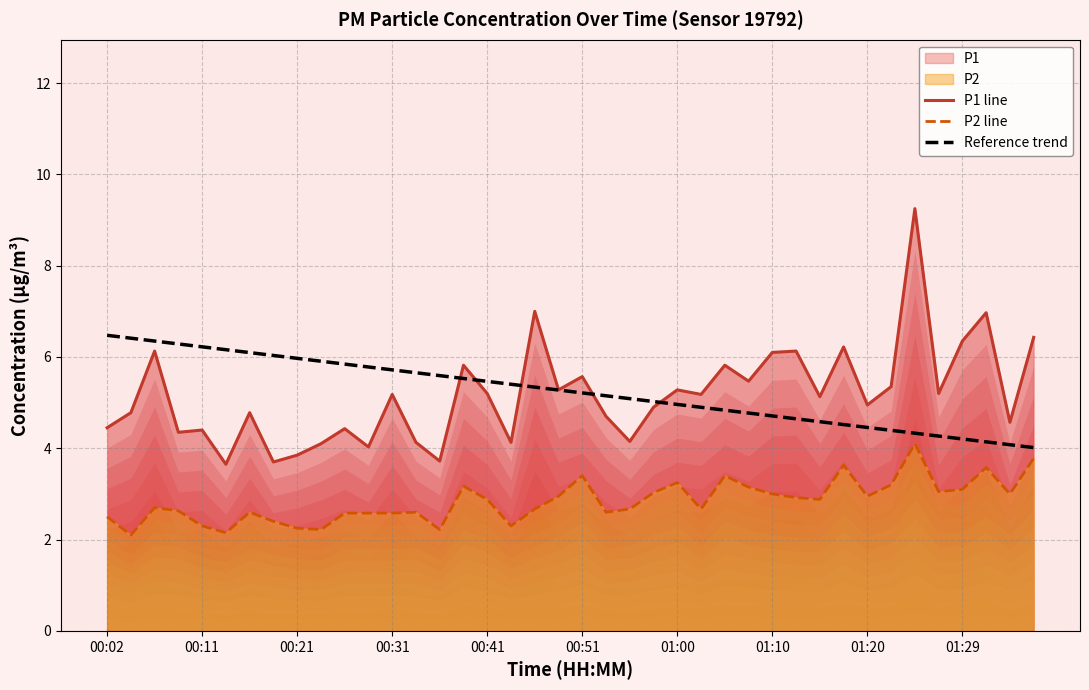

How many distinct data groups are displayed?

3